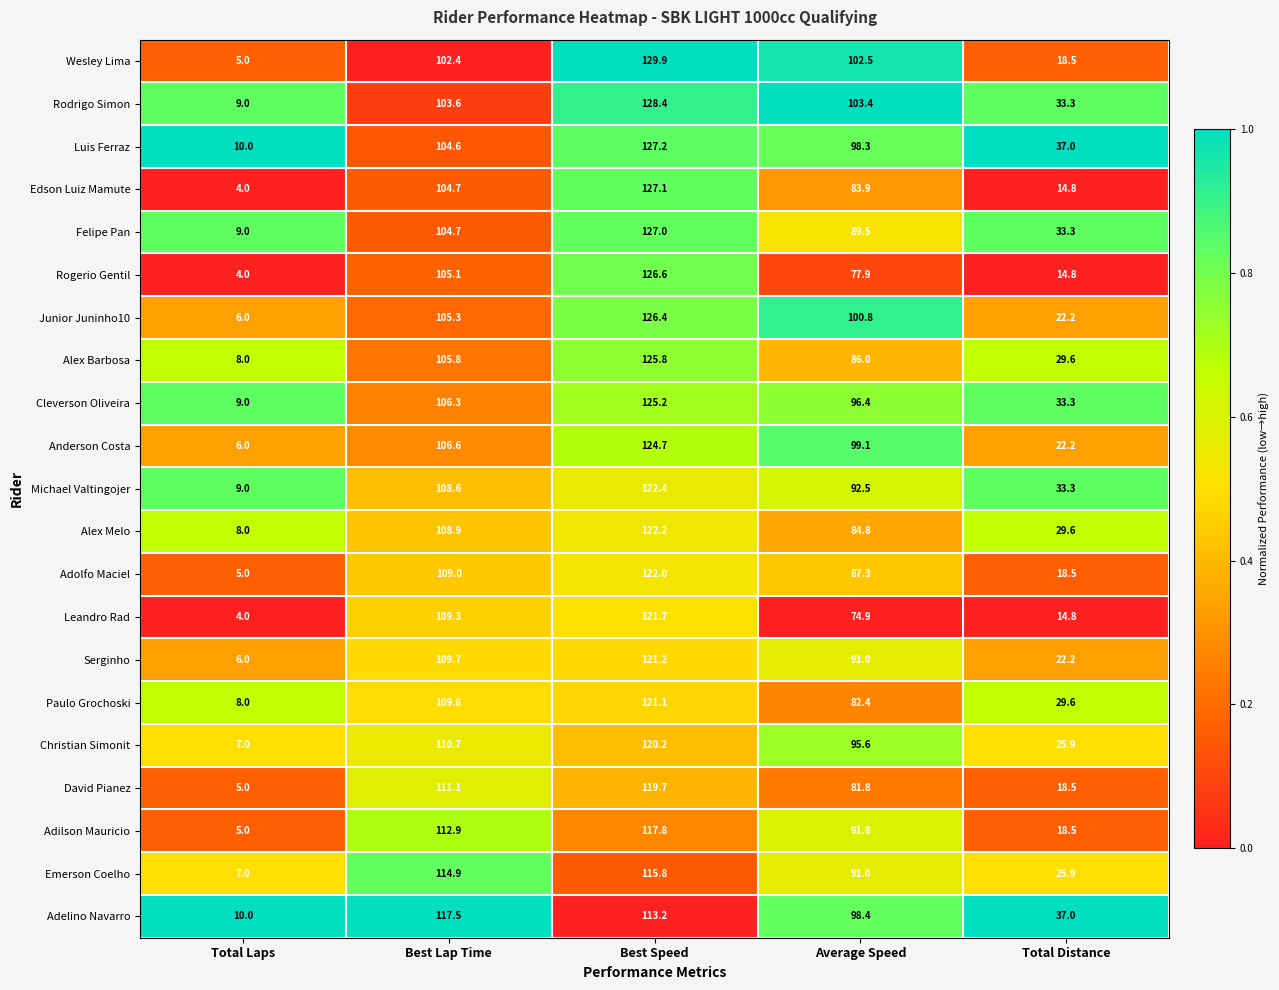

Where does the Adolfo Maciel series first go above 87?

Best Lap Time